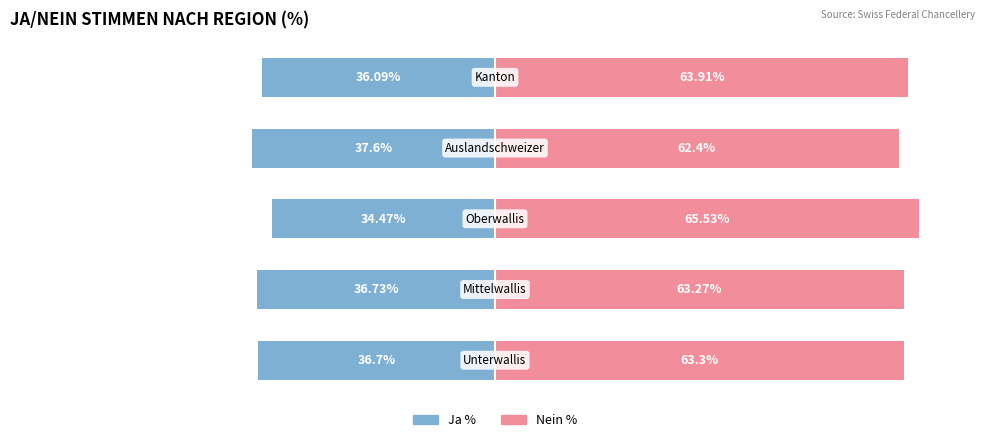

At which label does Ja % reach its minimum?

3